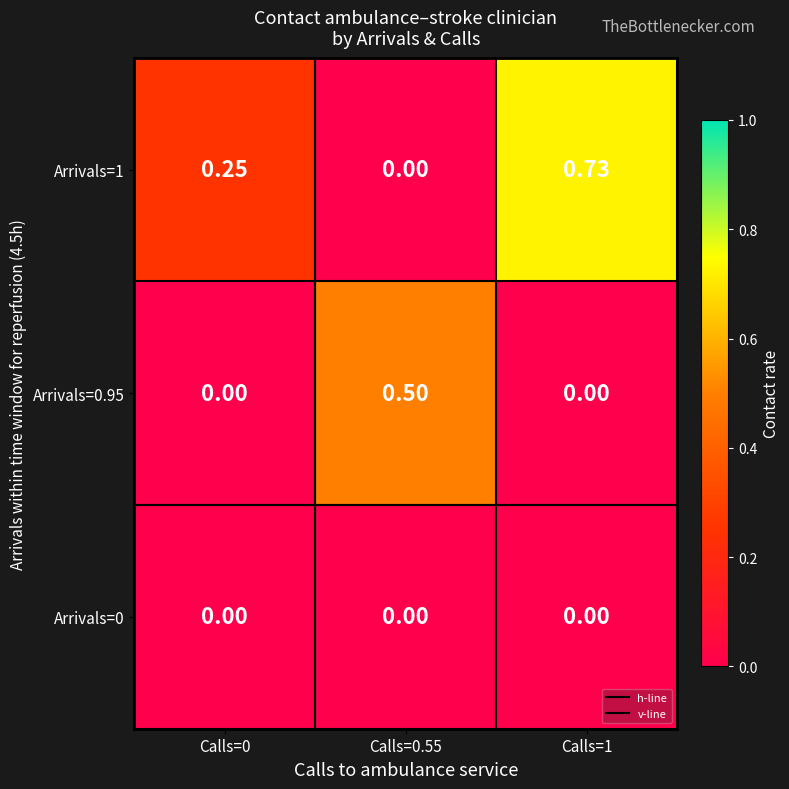

Is the value of Arrivals=1 at Calls=0 greater than the value of Arrivals=0.95 at Calls=0?

Yes